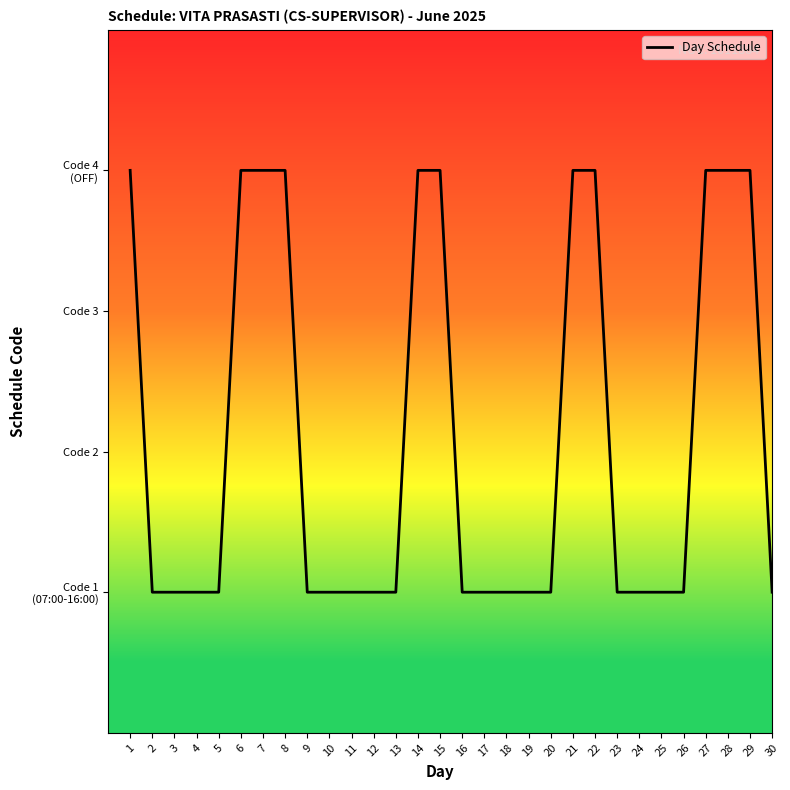

Is this an area chart (filled region under the line)?

No